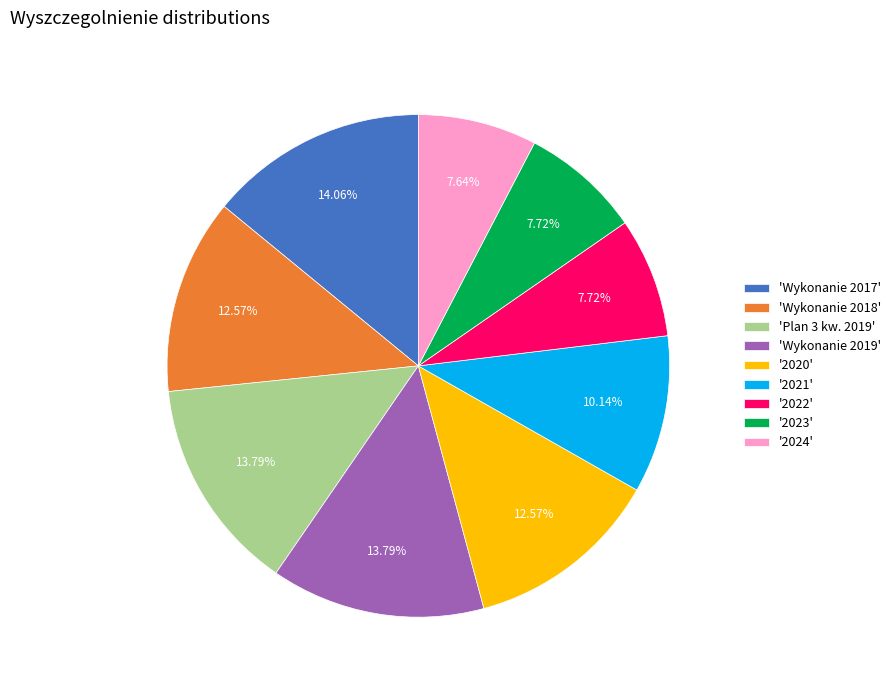

Which has a higher value, '2022' or 'Wykonanie 2017'?

'Wykonanie 2017'